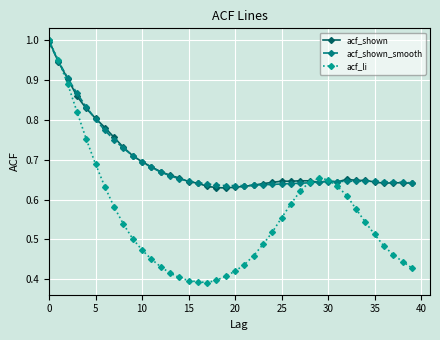

Which series has the largest range (max minus min)?

acf_li